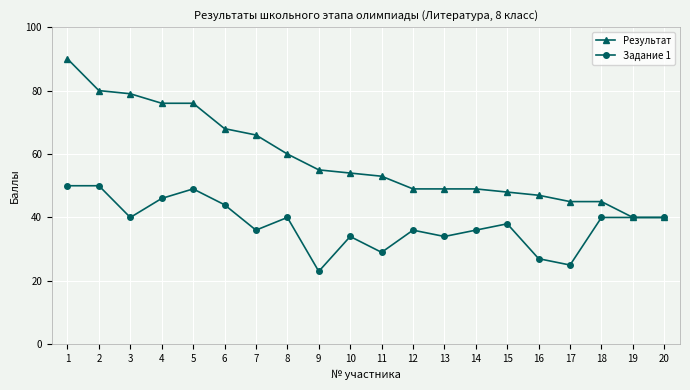

Rank the series by their maximum value, from highest to lowest.

Результат, Задание 1